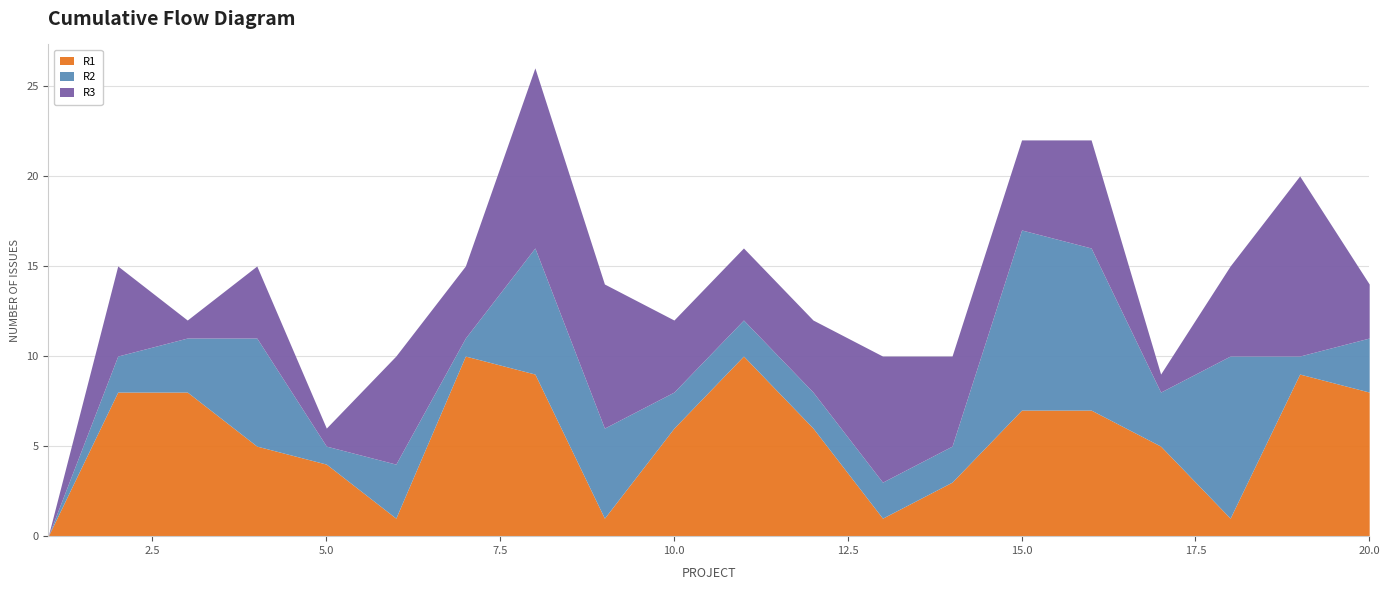

What is the value of the R1 point at the 7th from the left?

10